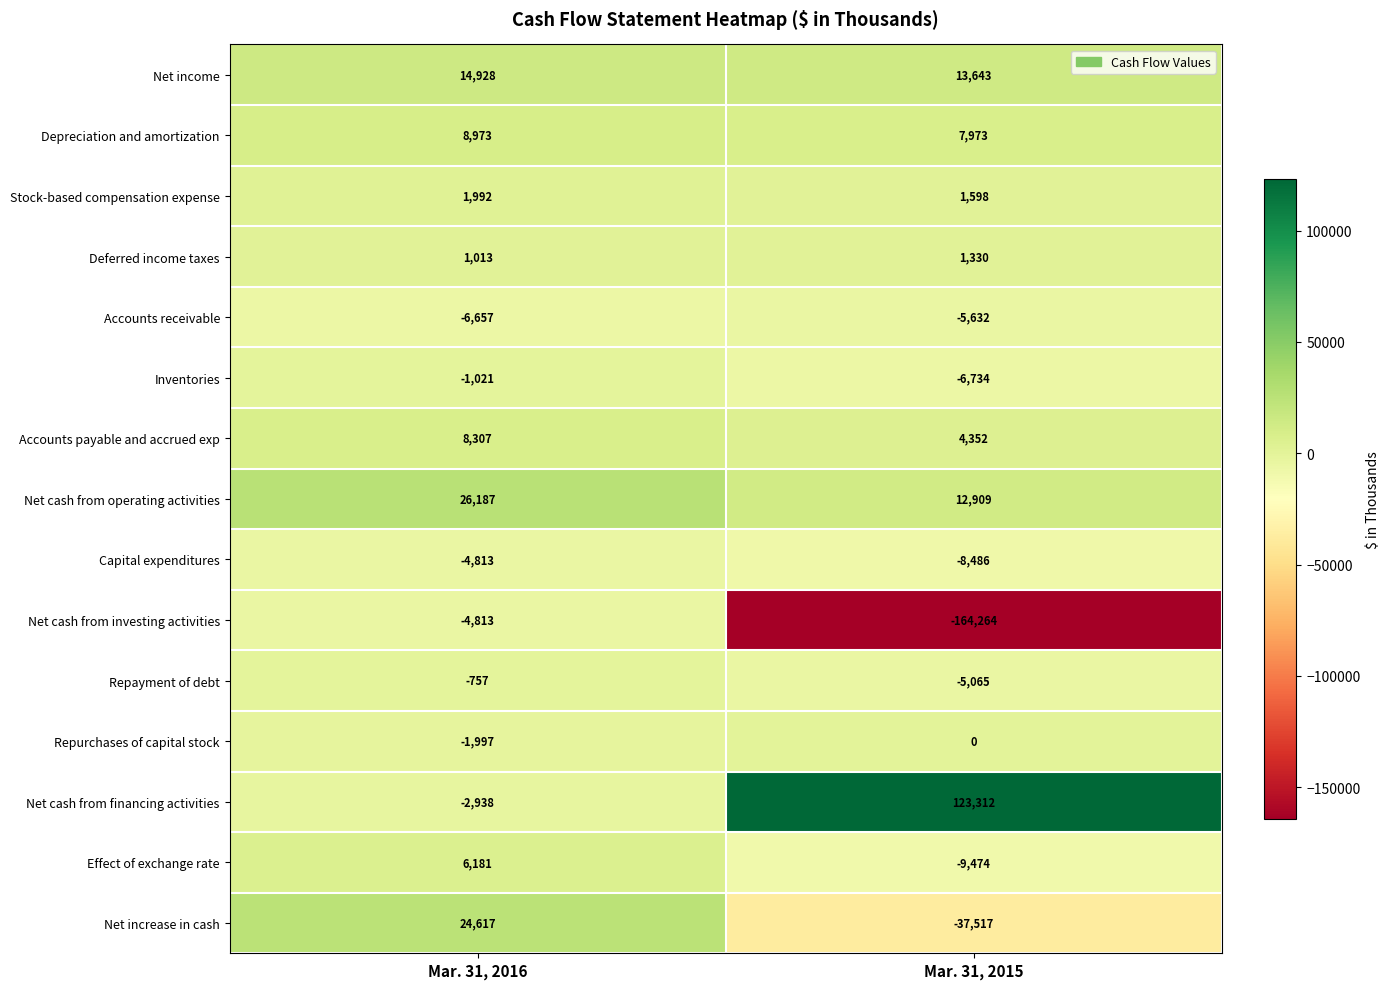

How many data points does each series have?

2